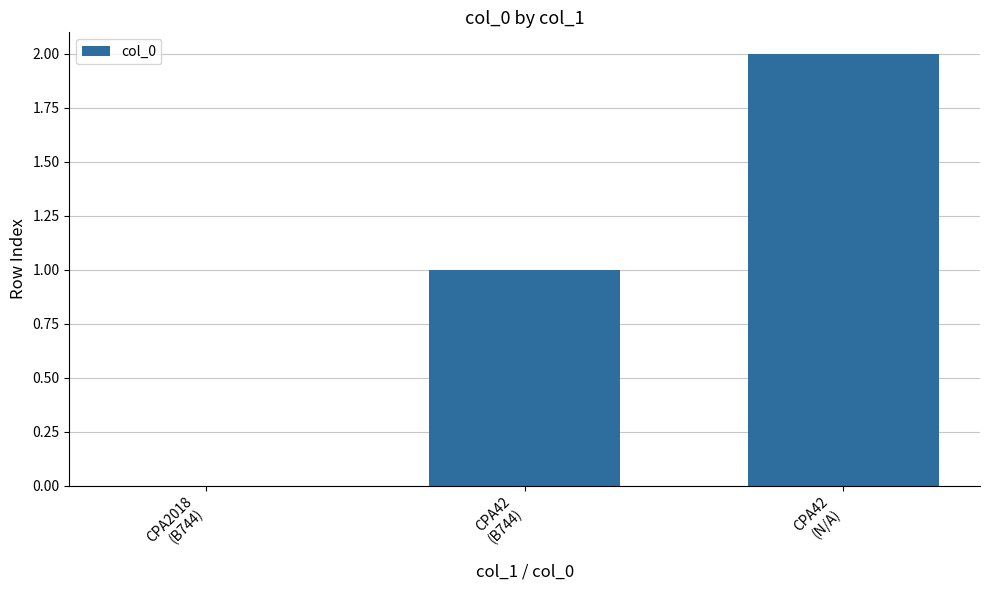

The chart shows a value of 2 at CPA42
(N/A). True or false?

True